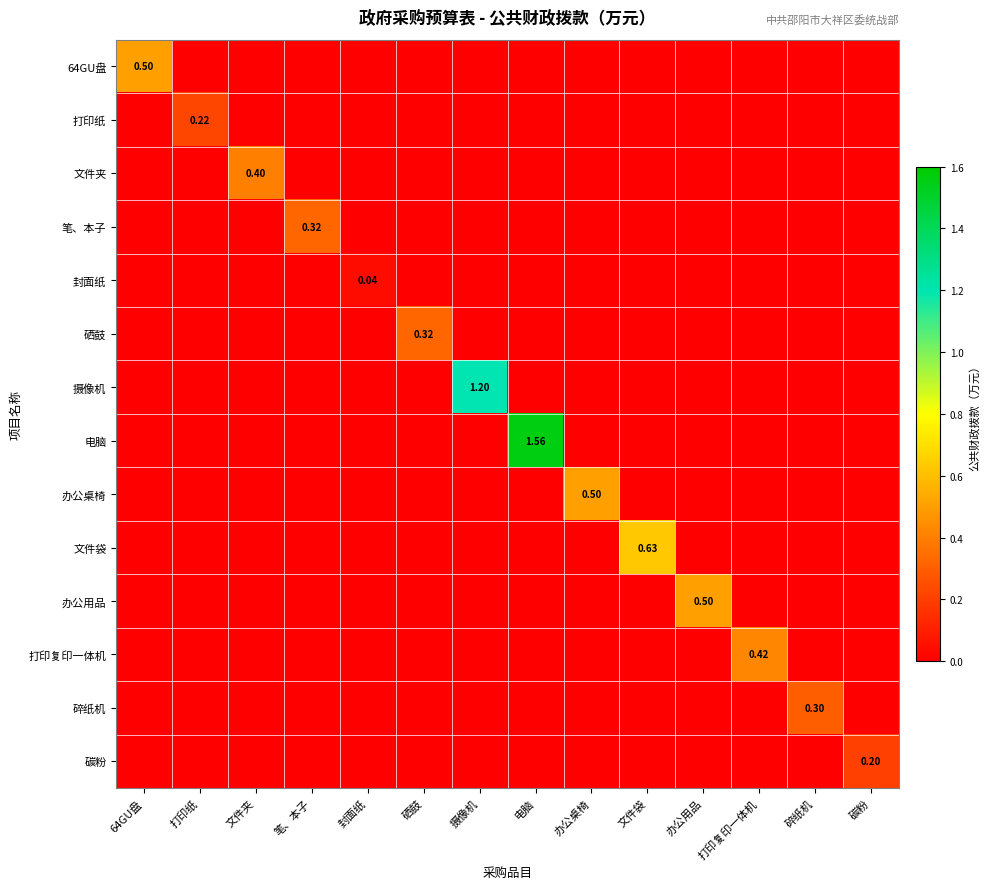

What is the maximum value for 64GU盘?

0.5